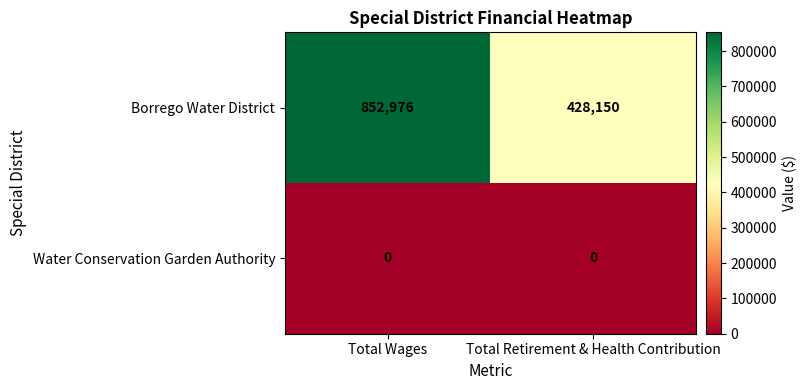

Reading left to right, extract all data points from this chart.

Borrego Water District: 852976	428150
Water Conservation Garden Authority: 0	0